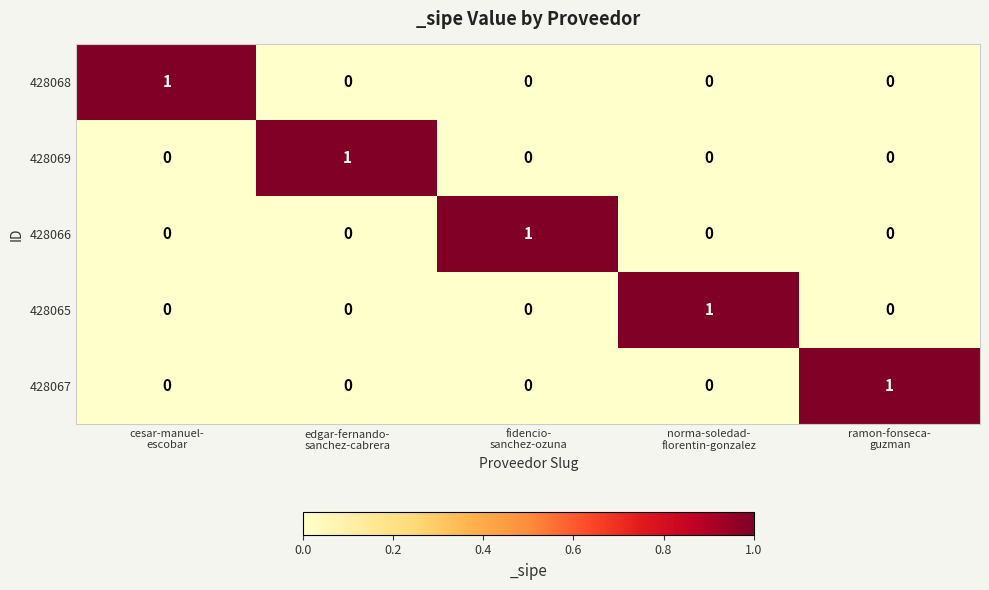

At how many categories does at least one series exceed 0?

5